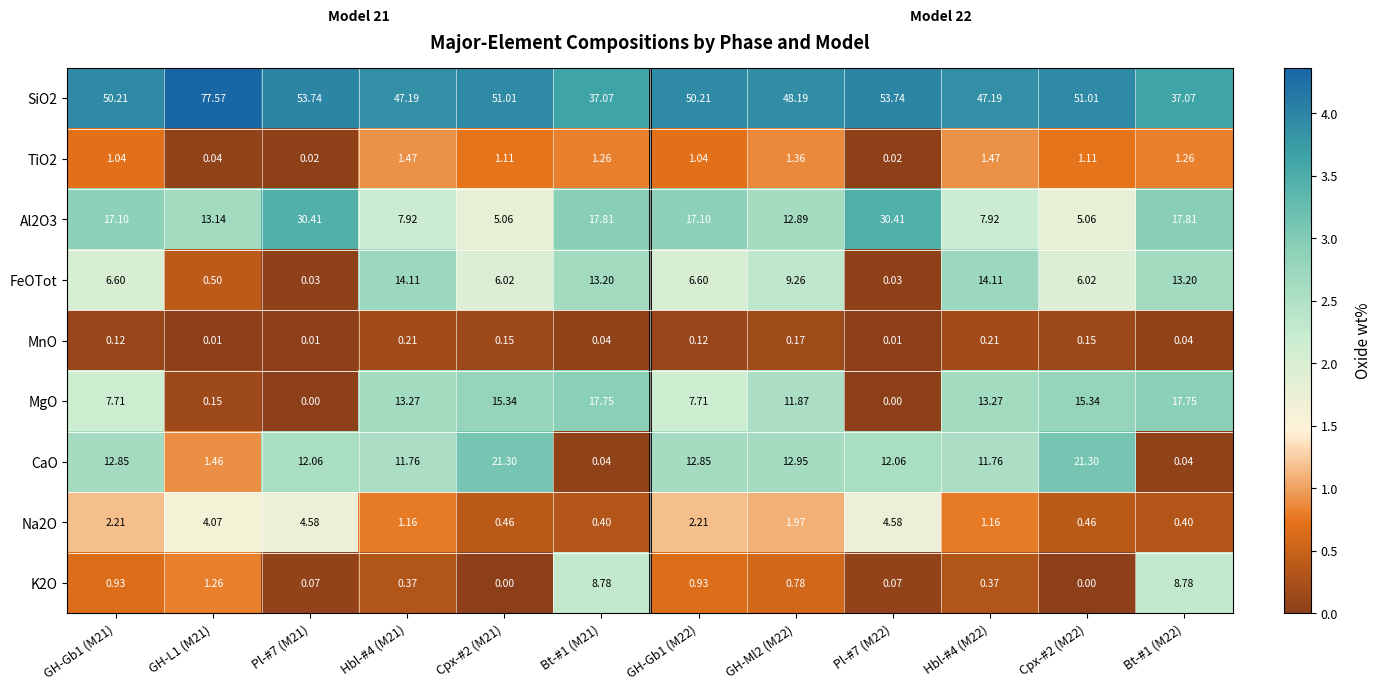

Is the value of K2O at Pl-#7 (M22) greater than the value of Al2O3 at Bt-#1 (M21)?

No